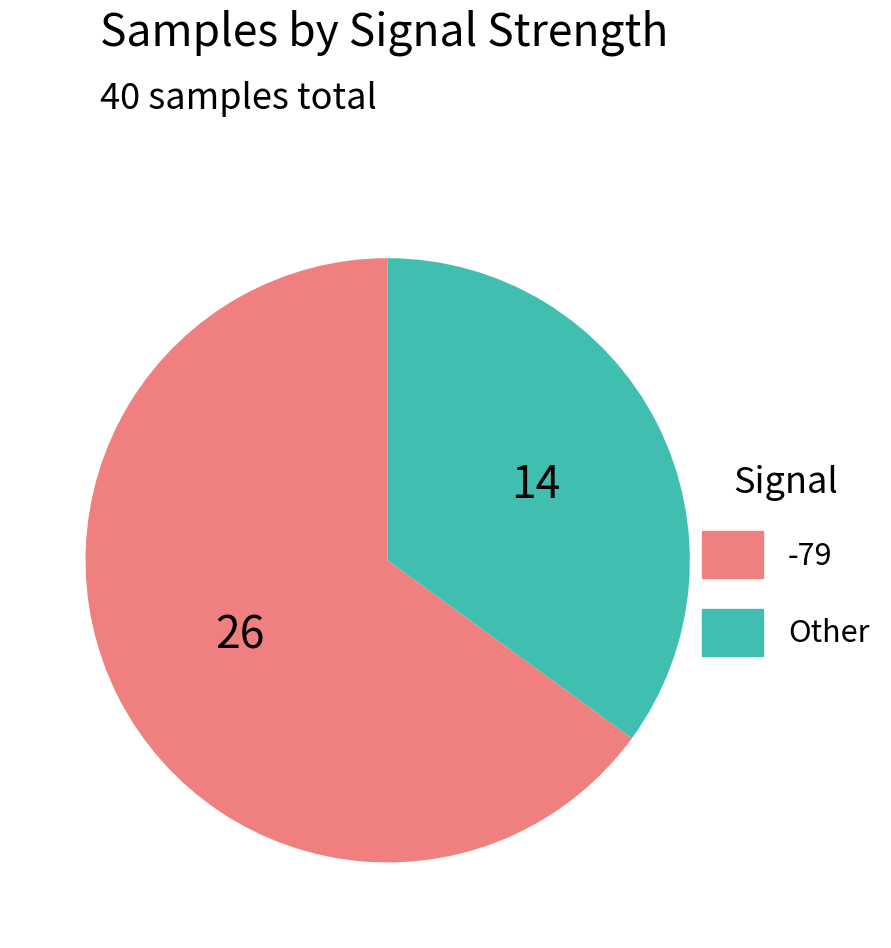

Combined, do Other and -79 account for over 50%?

Yes